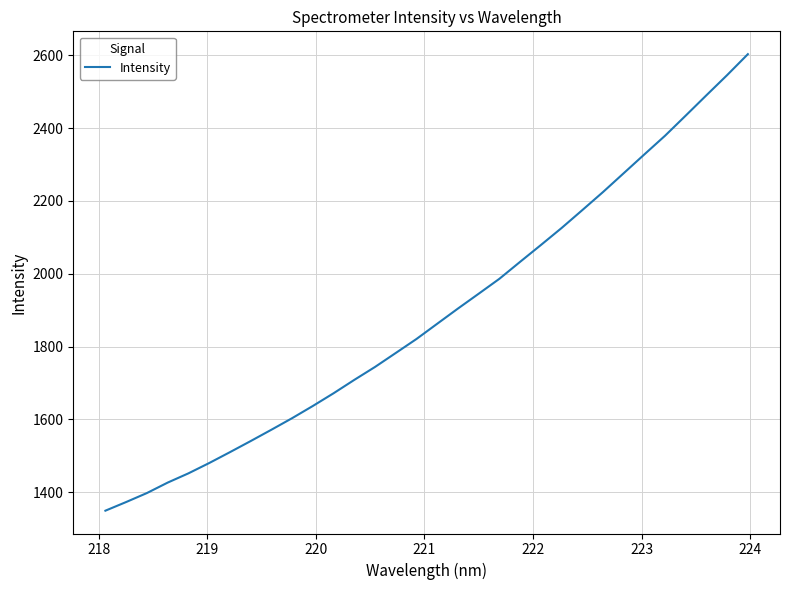

What is the difference between the maximum and minimum values?

1253.7